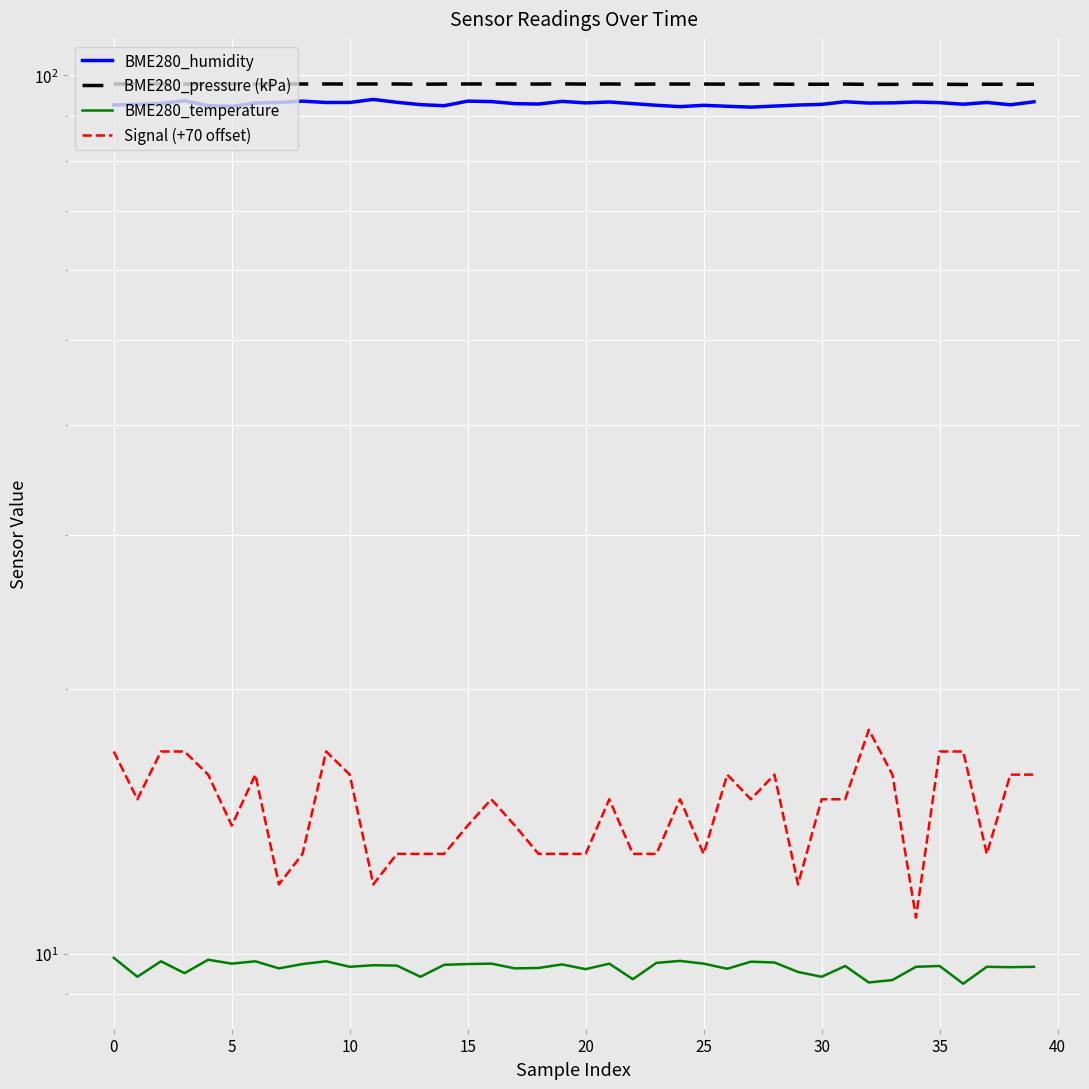

In BME280_pressure (kPa), how many points are lower than both neighbors (excluding endpoints)?

13